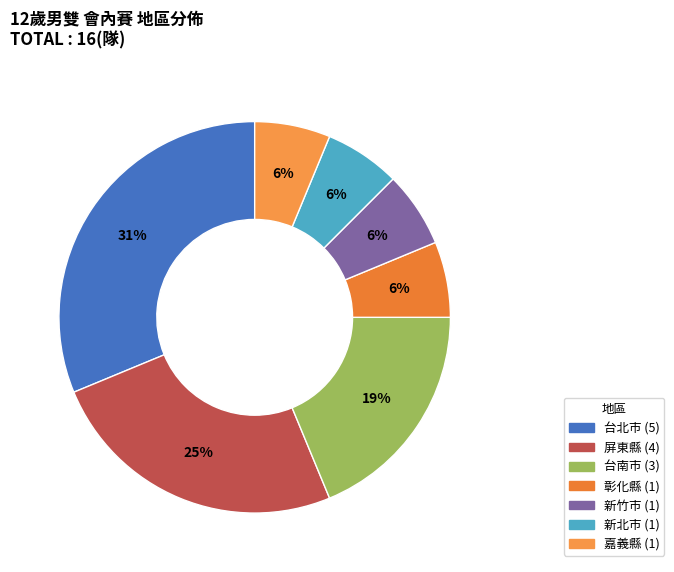

How many slices are in this pie chart?

7